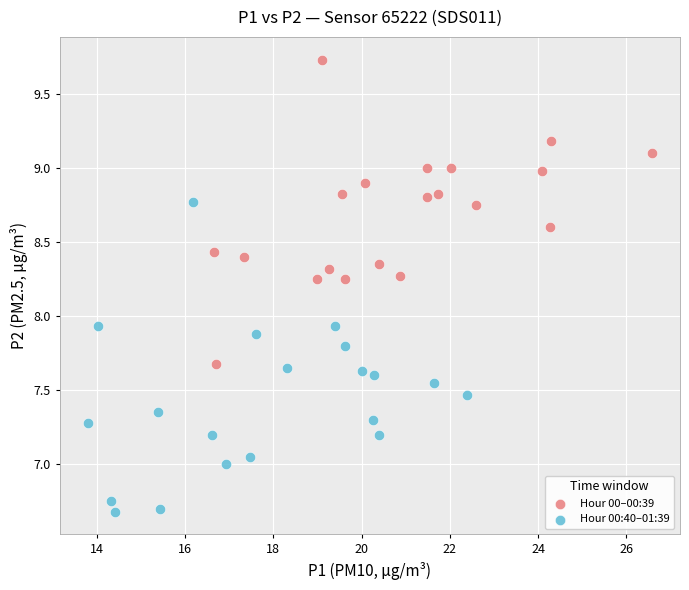

Which series contains the lowest Y value?

Hour 00:40–01:39